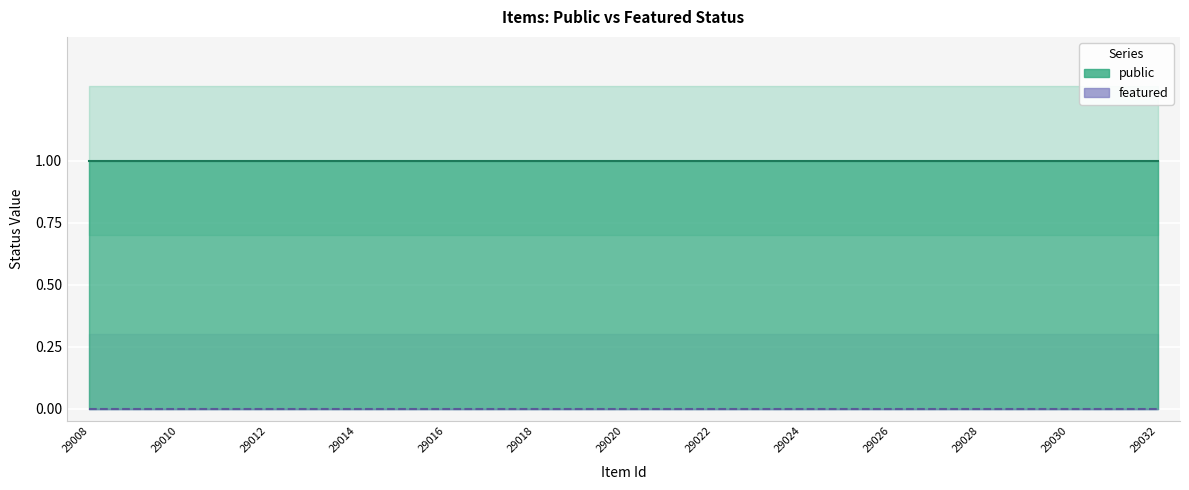

What is the average value of the featured_upper series?

0.3